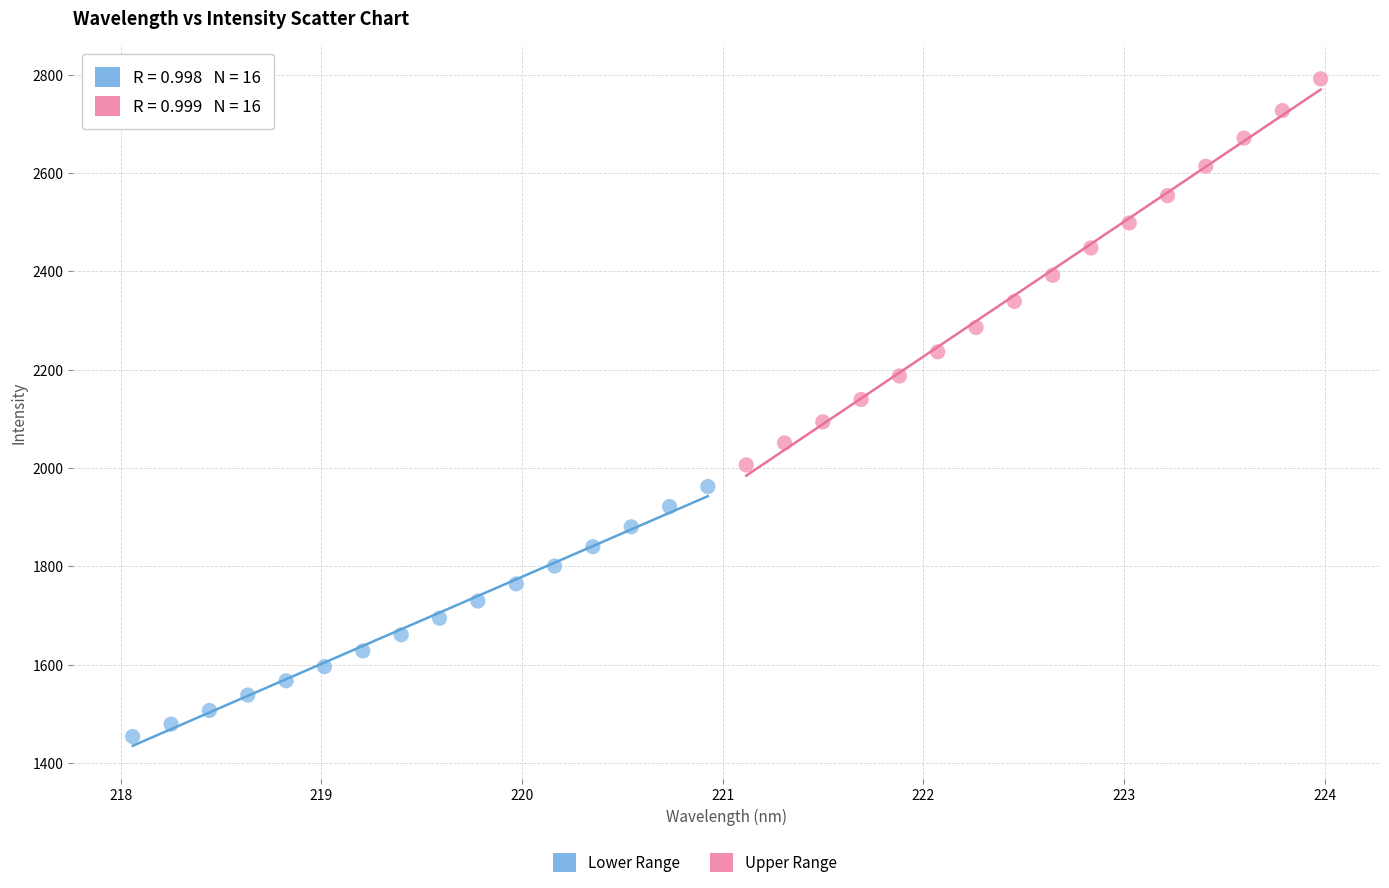

Which series reaches the maximum Y coordinate?

Upper Range